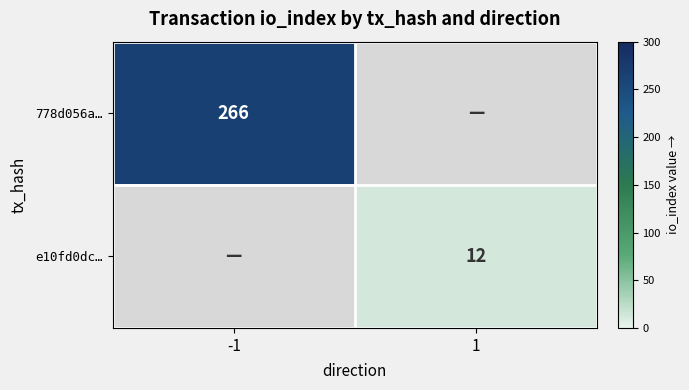

Is it true that 778d056a… equals 85 at -1?

False